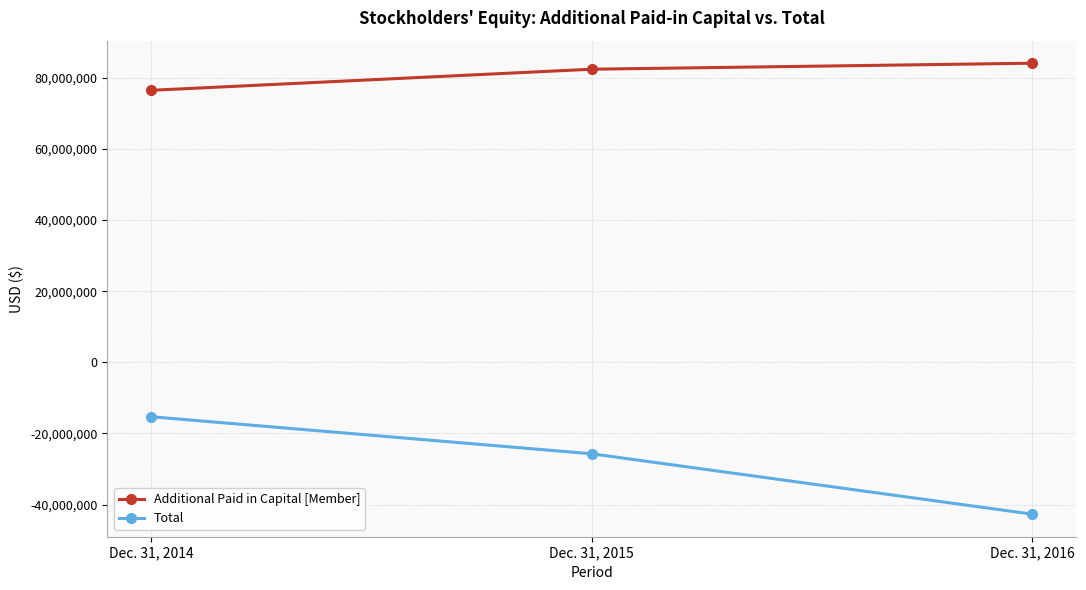

Reading left to right, what are all the values shown in this chart?

Additional Paid in Capital [Member]: 76502913	82434461	84119834
Total: -15305035	-25723561	-42703947